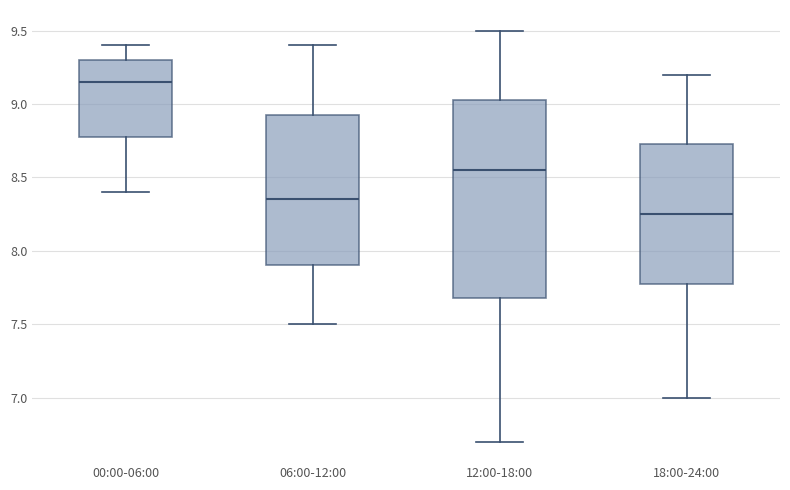

Which box's median line is the highest?

00:00-06:00